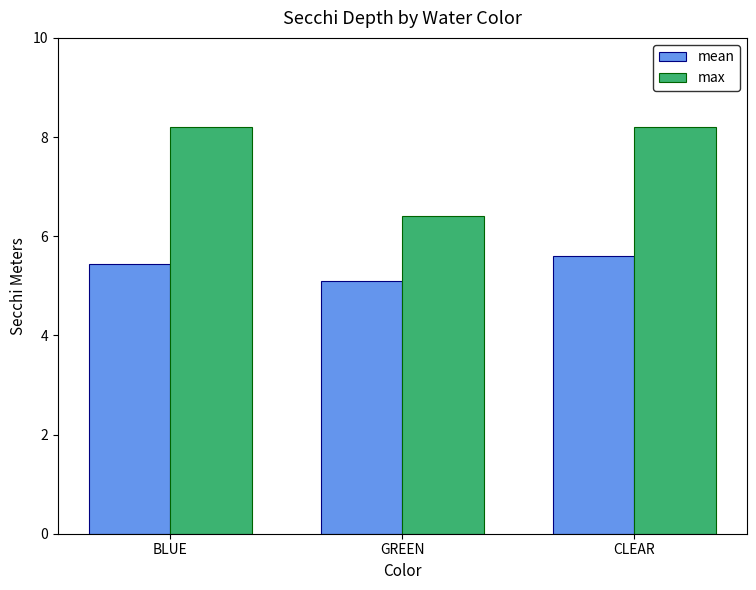

How many data points does each series have?

3